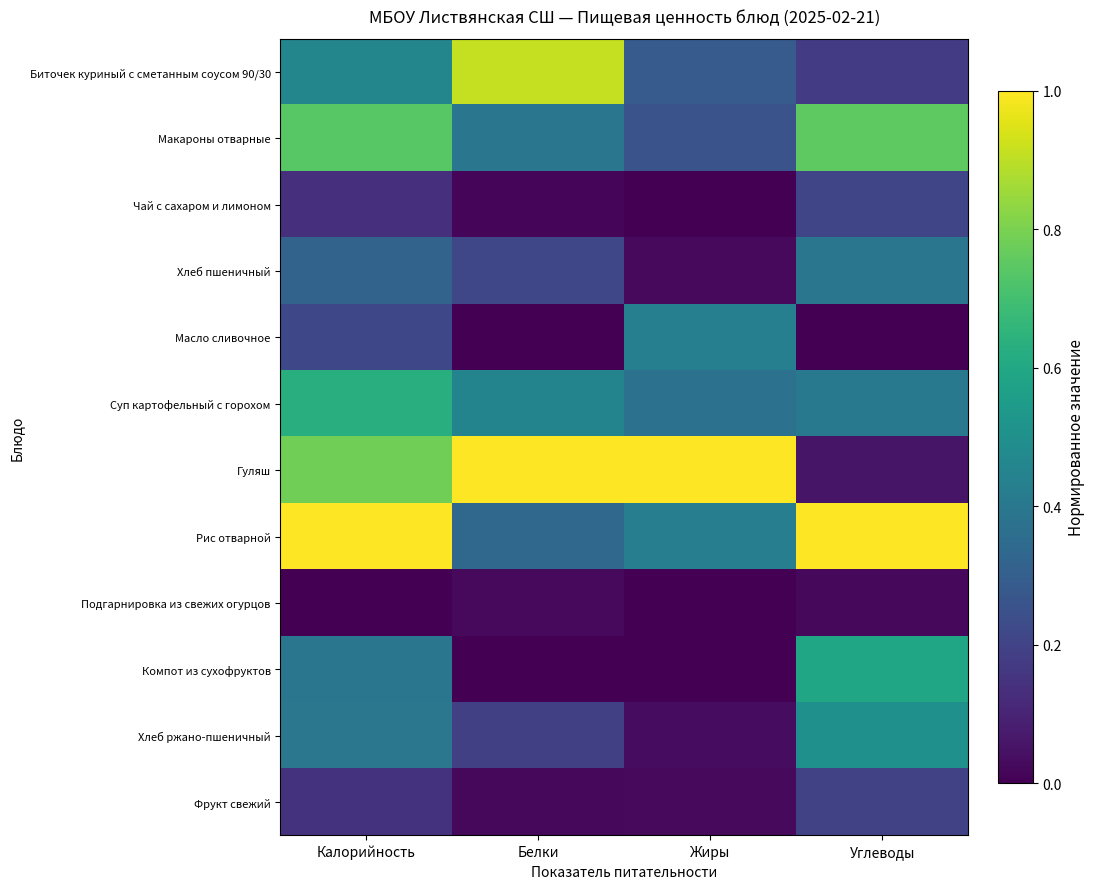

Between Жиры and Углеводы, which is larger?

Жиры